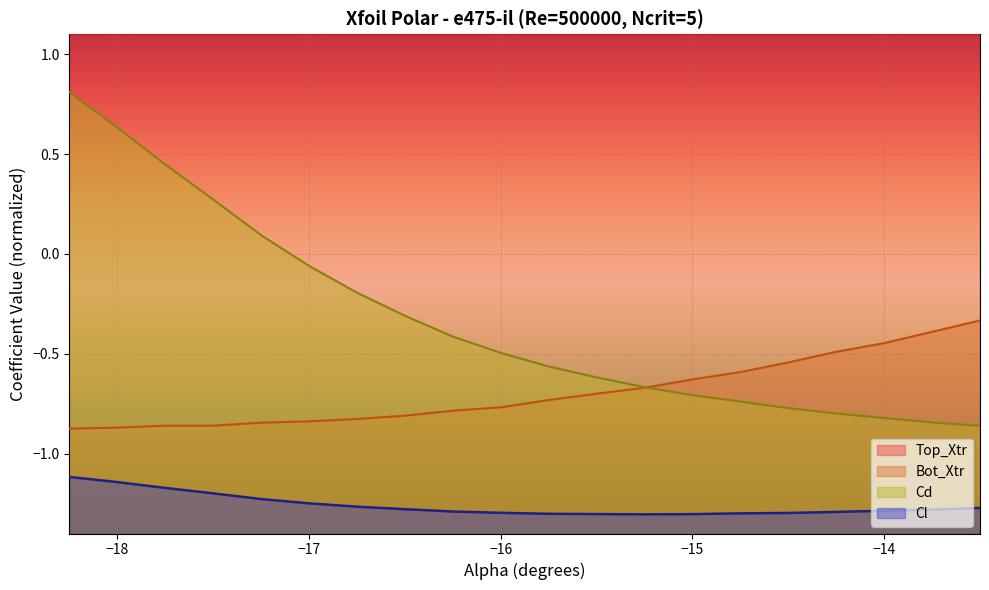

How many negative values does the Cd series have?

15